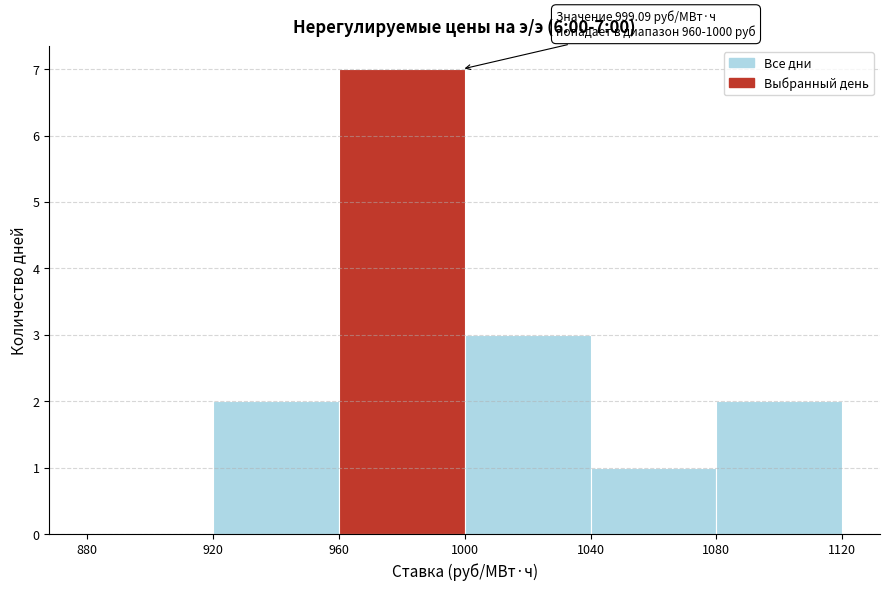

Over which range of the x-axis is the bar tallest?

960 to 1000